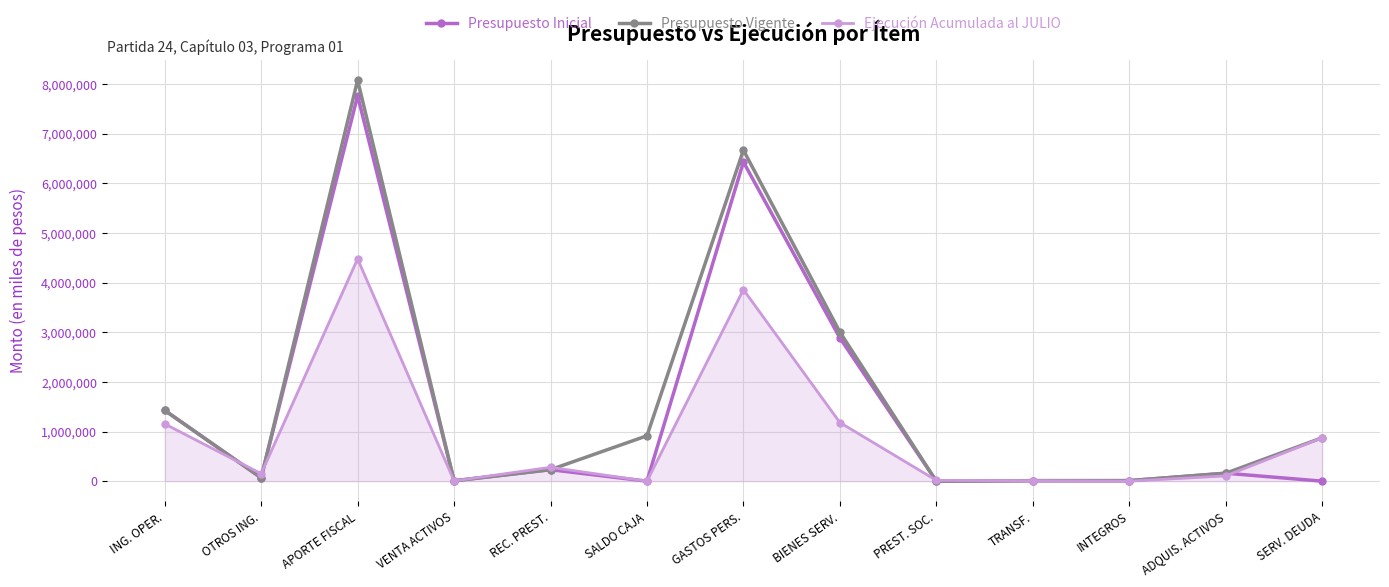

Which series ends up on top after the final intersection of Presupuesto Inicial and Presupuesto Vigente?

Presupuesto Vigente